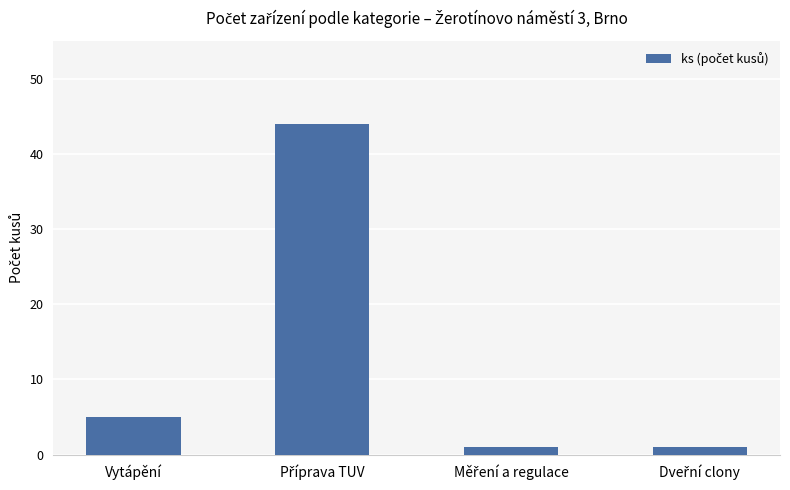

What is the average value?

13